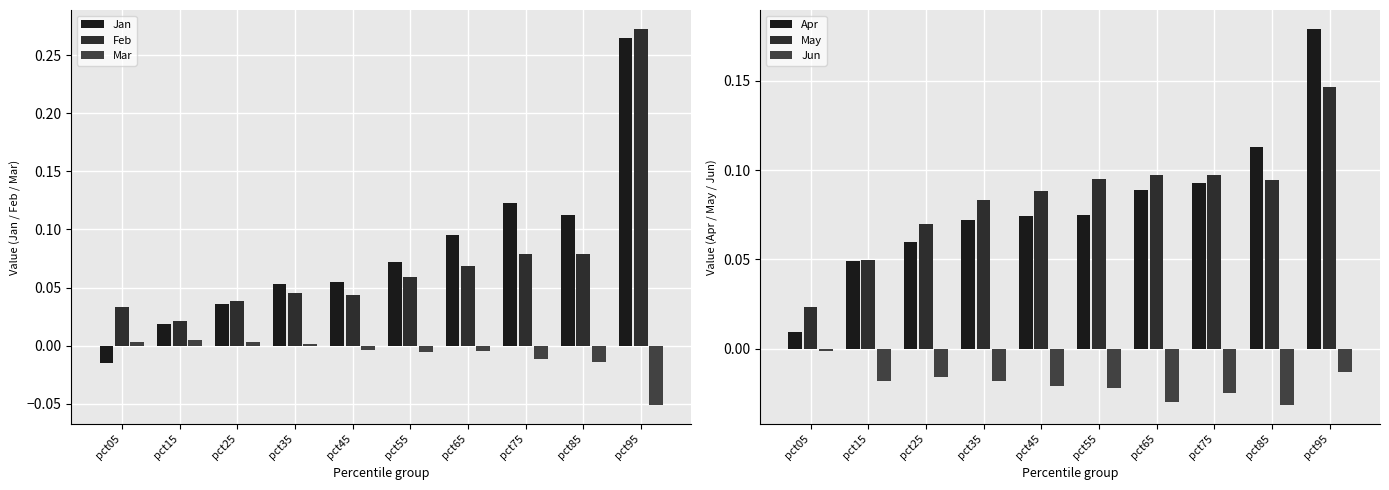

How many values in the Jan series exceed 0?

9